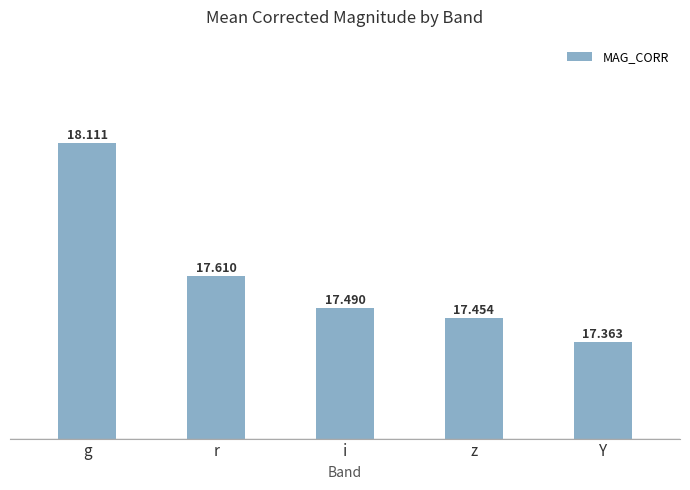

What is the label of the 1st bar from the left?

g